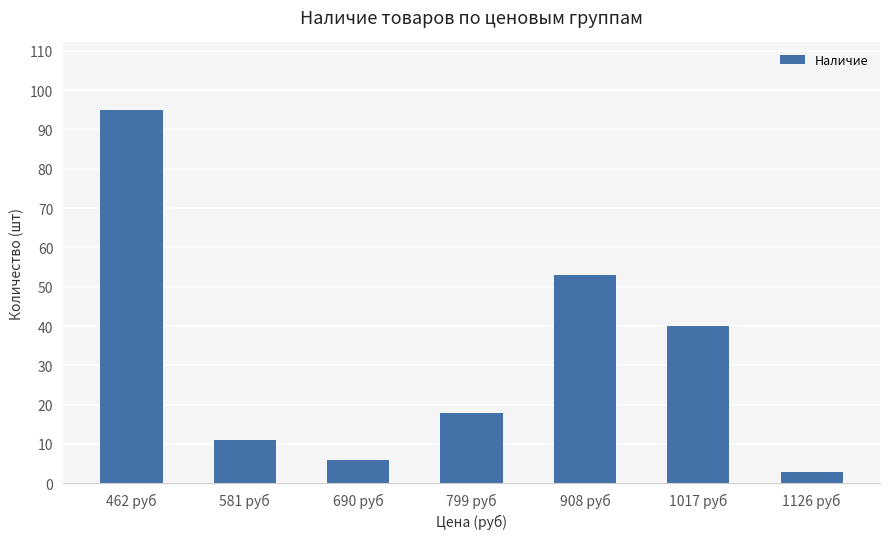

What is the difference between the values at 799 руб and 690 руб?

12